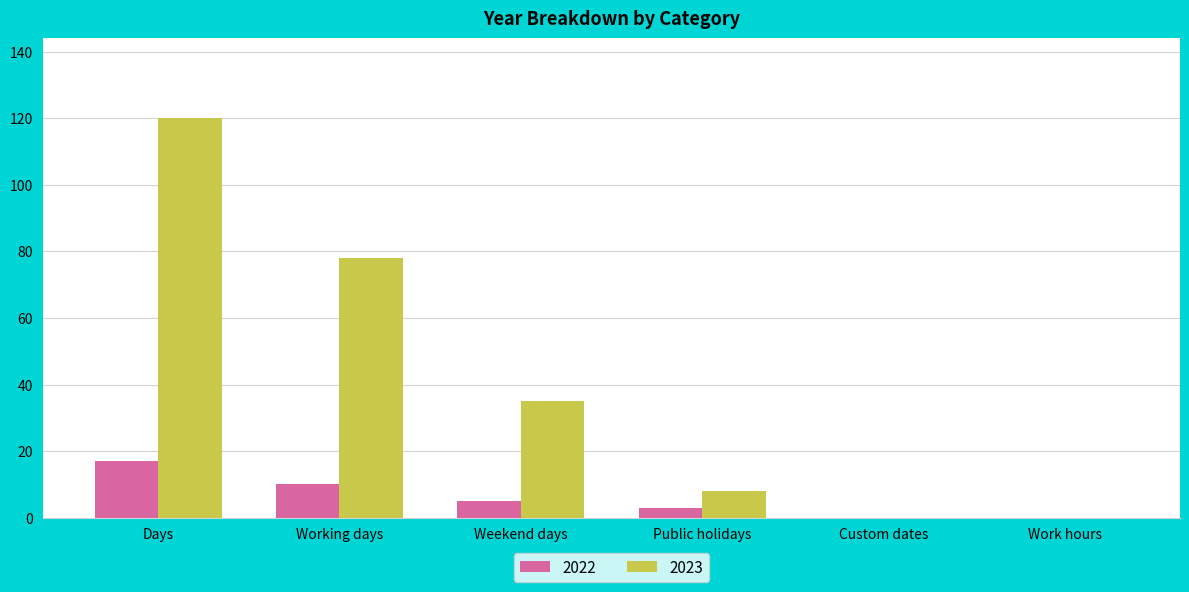

Reading left to right, extract all data points from this chart.

2022: Days=17	Working days=10	Weekend days=5	Public holidays=3	Custom dates=0	Work hours=0
2023: Days=120	Working days=78	Weekend days=35	Public holidays=8	Custom dates=0	Work hours=0